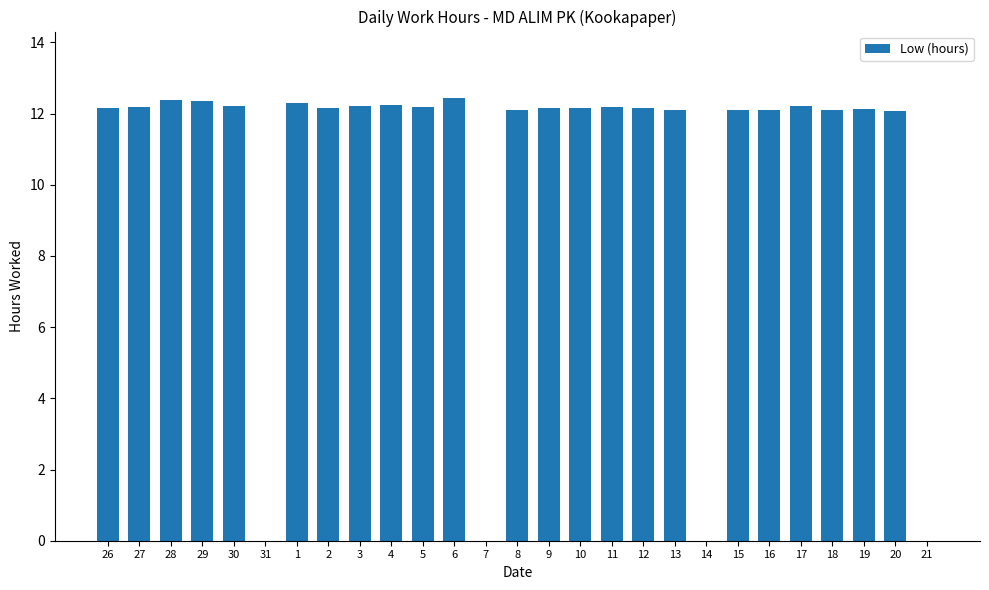

The chart shows a value of 20.5 at 16. True or false?

False